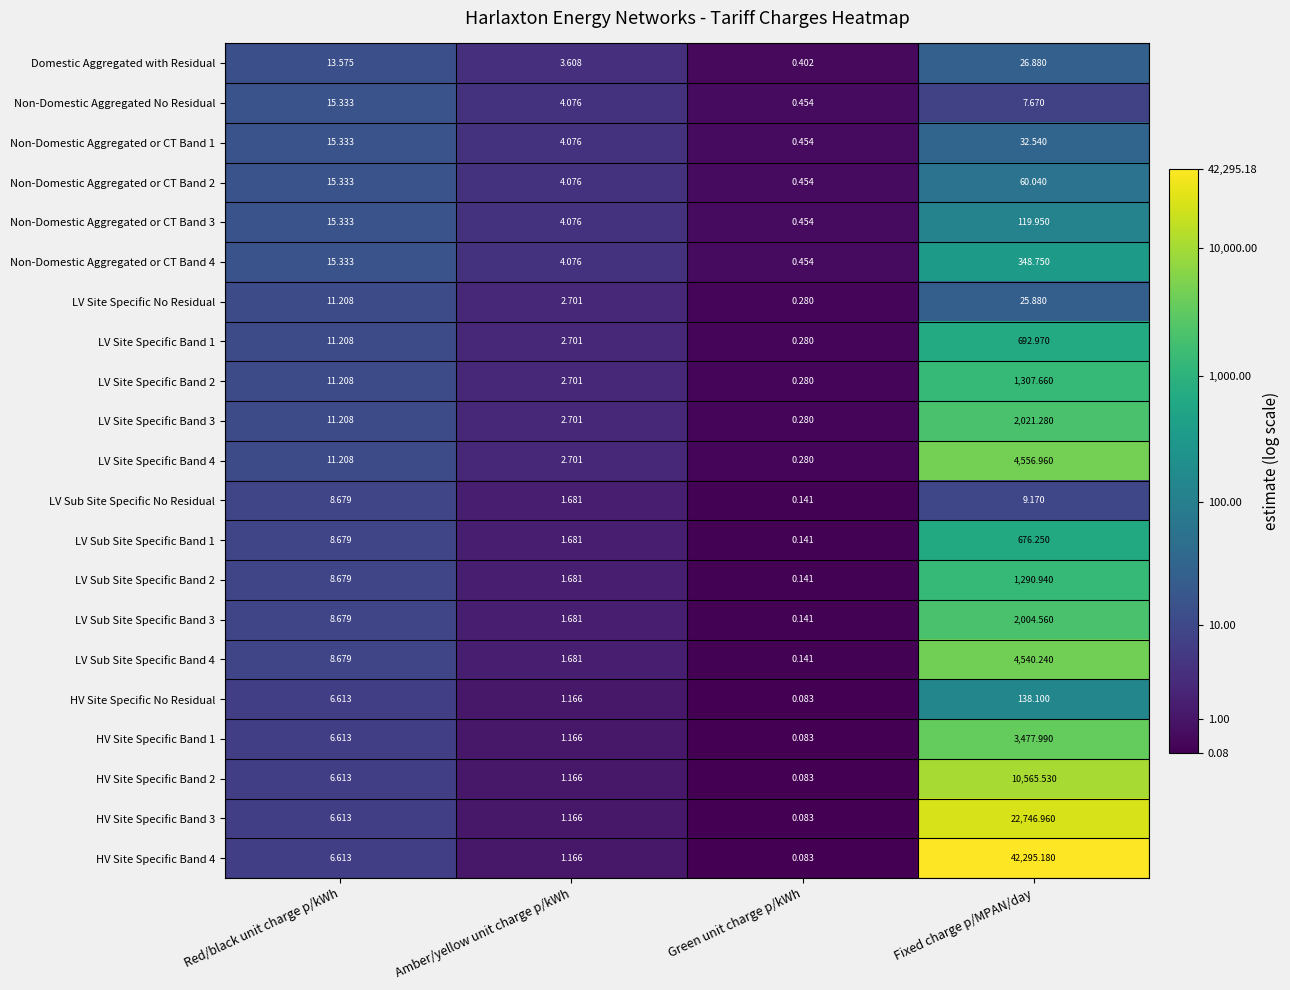

Which category has the lowest value in the Non-Domestic Aggregated or CT Band 1 series?

Green unit charge p/kWh